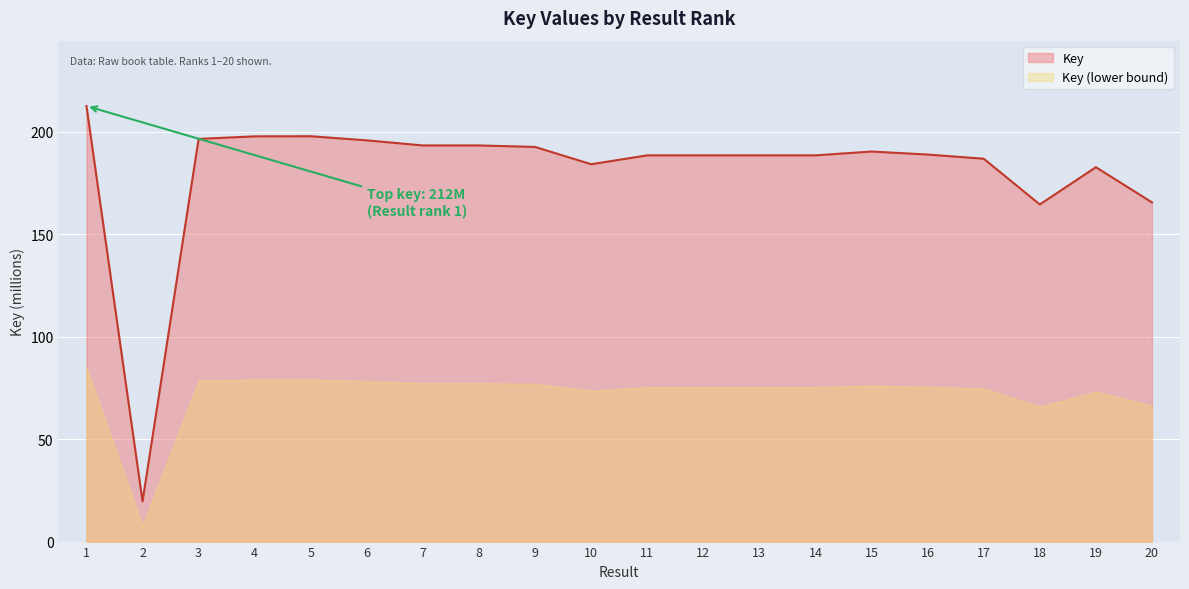

Count the number of values greater than 188.

14